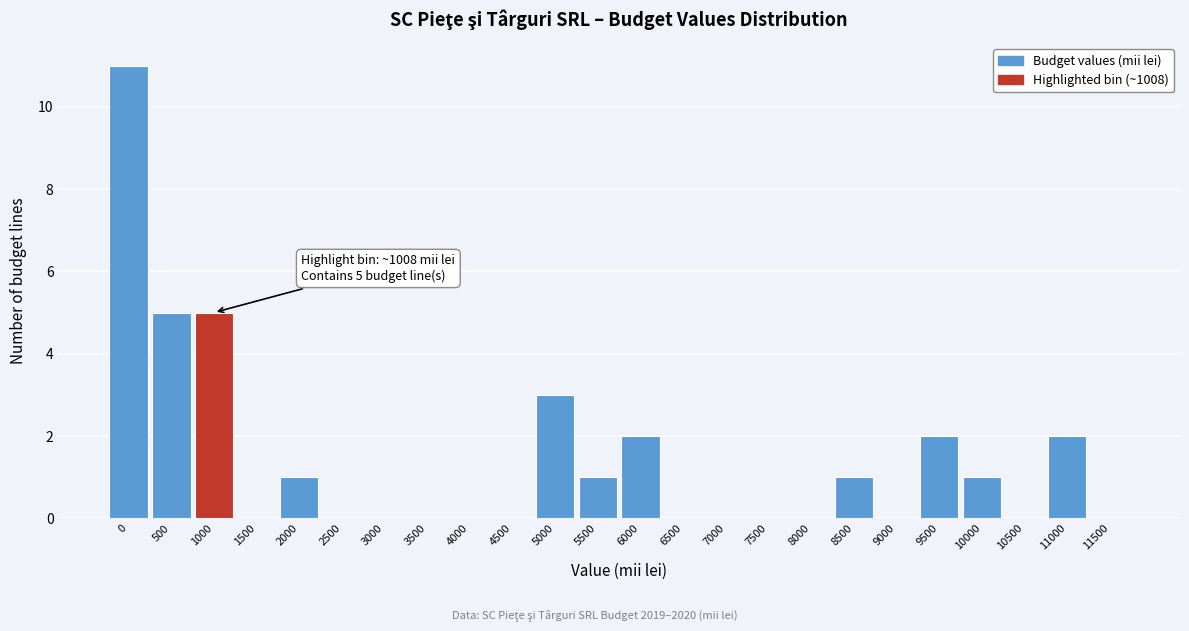

Reading left to right, extract all data points from this chart.

0=11	500=5	1000=5	1500=0	2000=1	2500=0	3000=0	3500=0	4000=0	4500=0	5000=3	5500=1	6000=2	6500=0	7000=0	7500=0	8000=0	8500=1	9000=0	9500=2	10000=1	10500=0	11000=2	11500=0